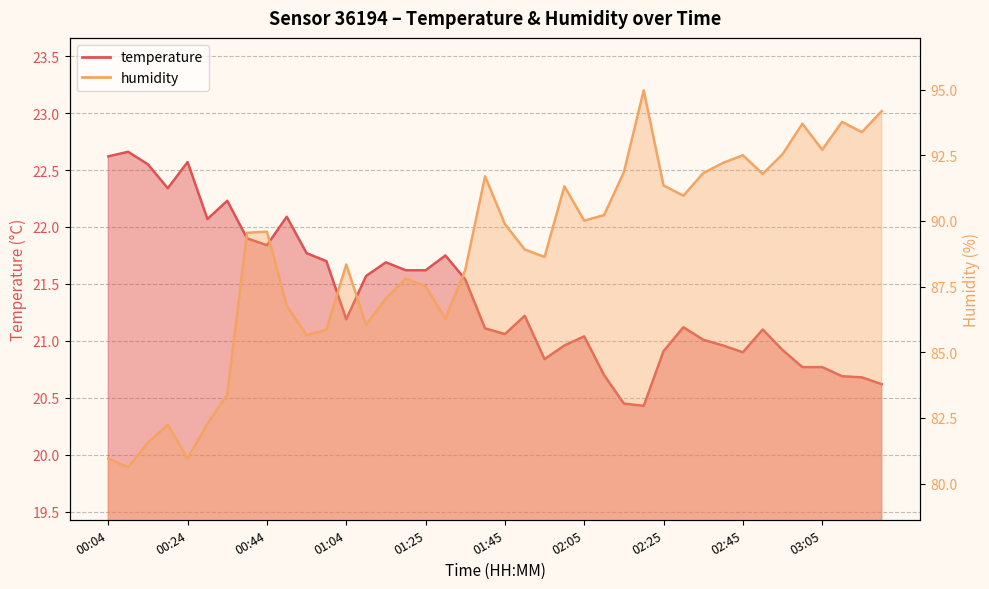

Reading left to right, what are all the values shown in this chart?

temperature: 22.6	22.7	22.6	22.3	22.6	22.1	22.2	21.9	21.8	22.1	21.8	21.7	21.2	21.6	21.7	21.6	21.6	21.8	21.5	21.1	21.1	21.2	20.8	21.0	21.0	20.7	20.4	20.4	20.9	21.1	21.0	21.0	20.9	21.1	20.9	20.8	20.8	20.7	20.7	20.6
humidity: 81.0	80.6	81.6	82.2	81.0	82.3	83.4	89.5	89.6	86.8	85.7	85.9	88.3	86.0	87.0	87.8	87.5	86.3	88.1	91.7	89.9	88.9	88.6	91.3	90.0	90.2	91.9	95.0	91.3	91.0	91.8	92.2	92.5	91.8	92.5	93.7	92.7	93.8	93.4	94.2